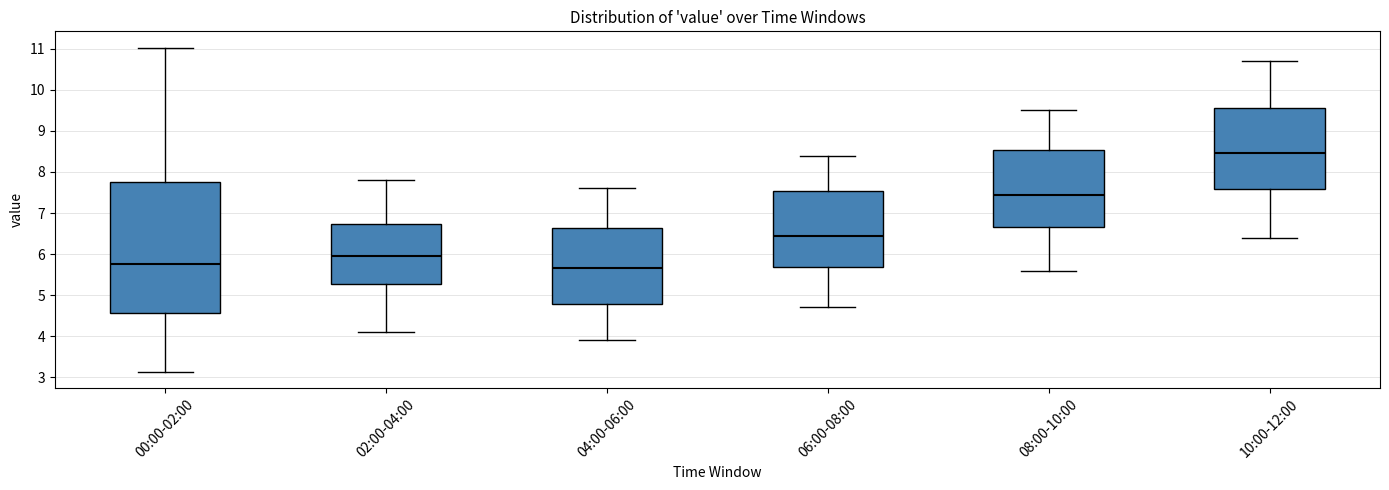

Where does the lower whisker of the box for 00:00-02:00 end on the y-axis? The values are not printed on the chart, so give them approximately, as read against the axis.

3.1